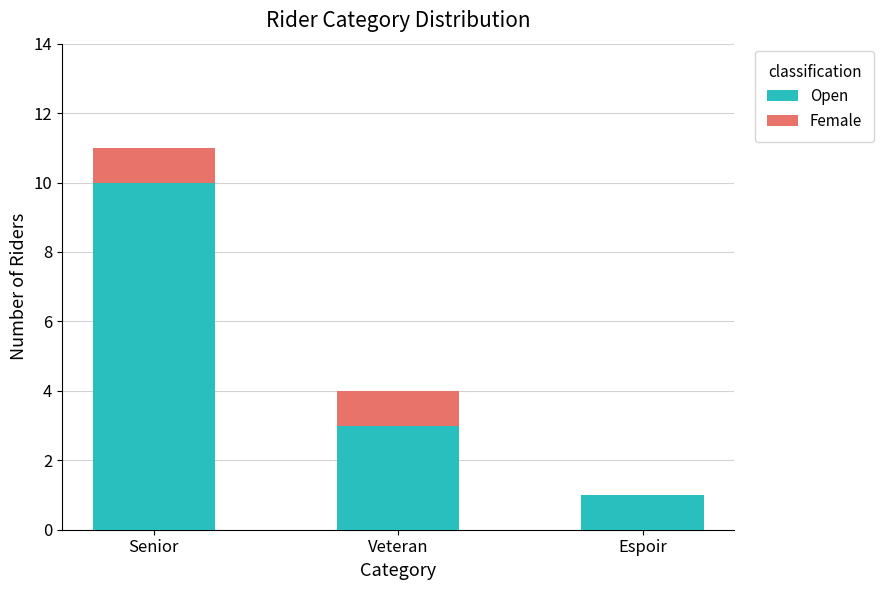

Read the Open value at Veteran.

3